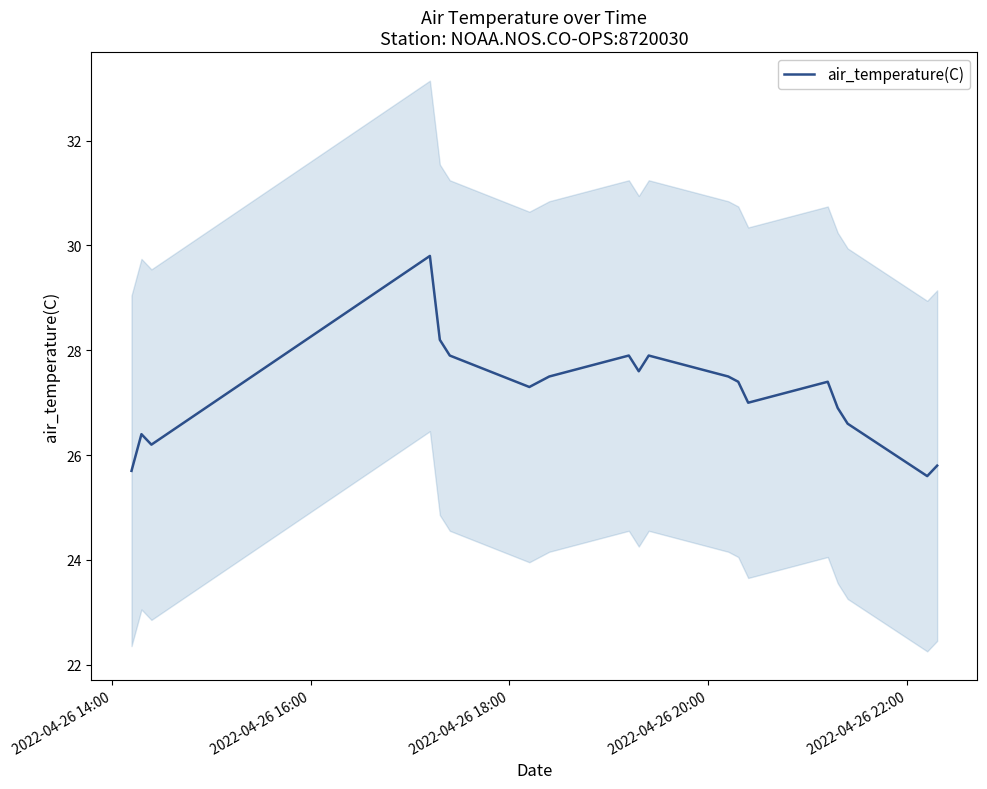

True or false: there are more than 2 points higher than both neighbors.

True